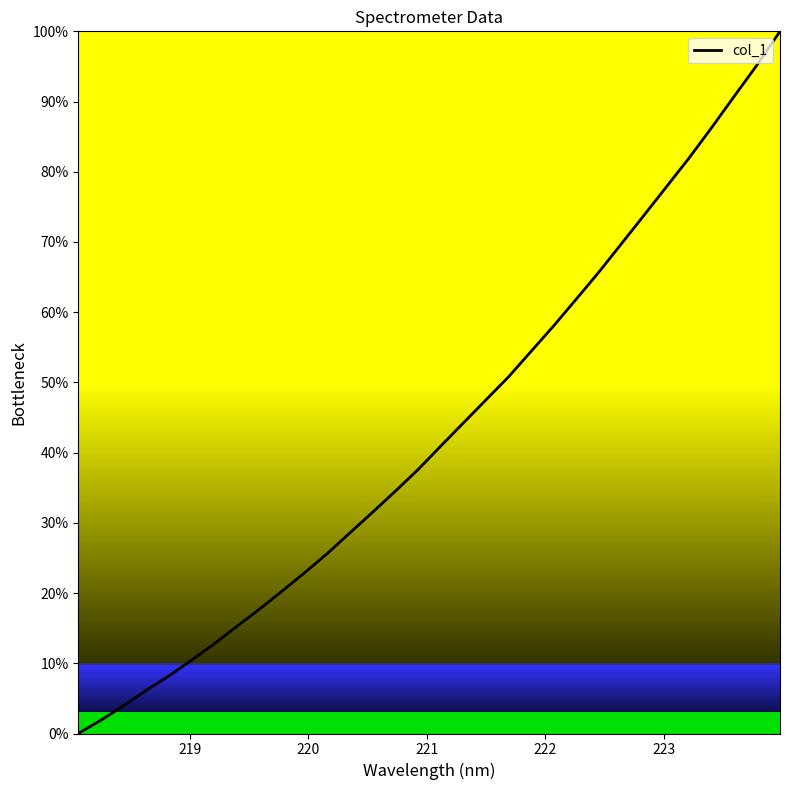

What is the difference between the maximum and minimum values?

100.0